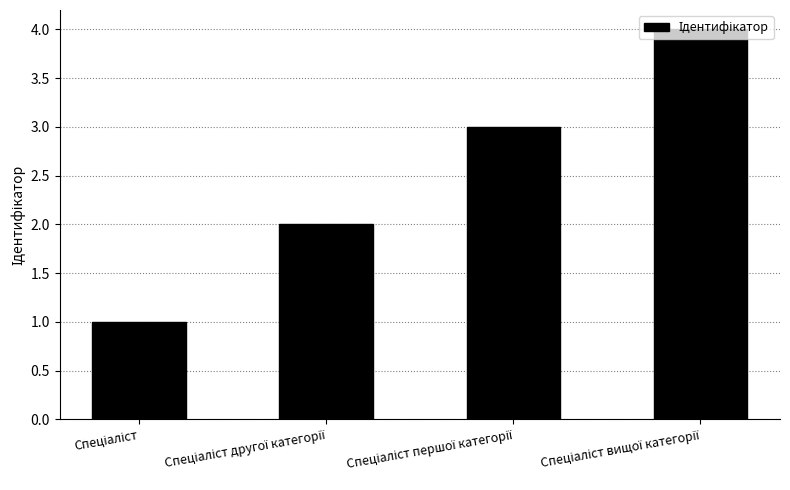

What is the greatest value displayed?

4